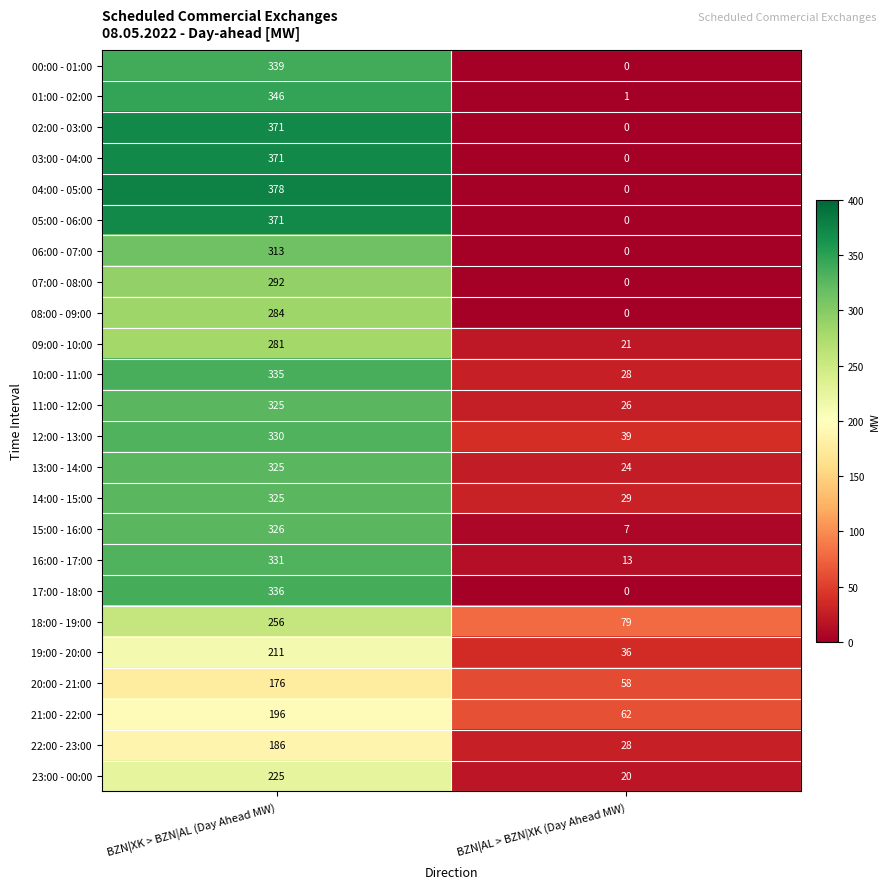

Is it true that 02:00 - 03:00 equals 371 at BZN|XK > BZN|AL (Day Ahead MW)?

True